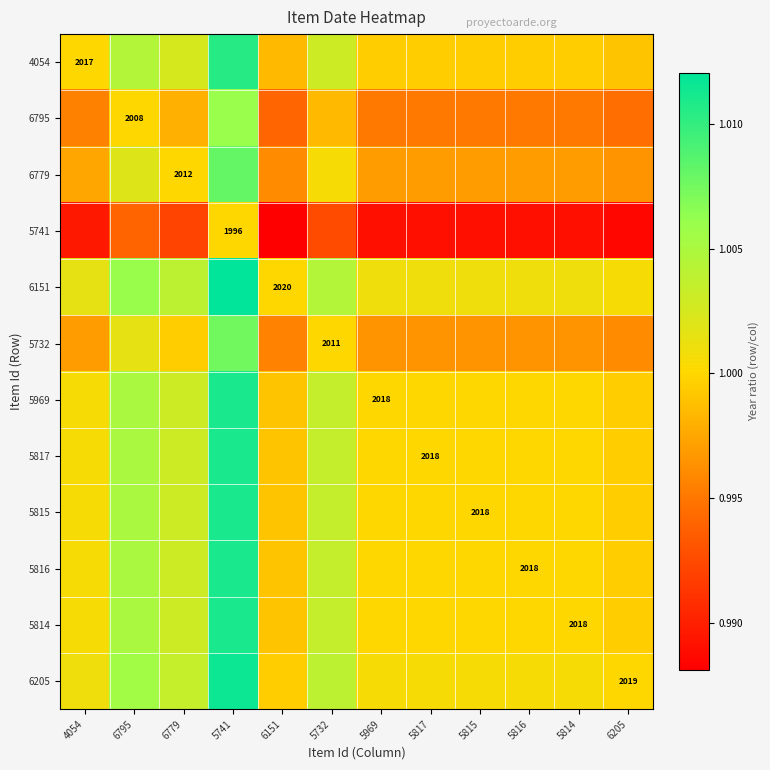

What is the total value across all series at 5732?

12.0